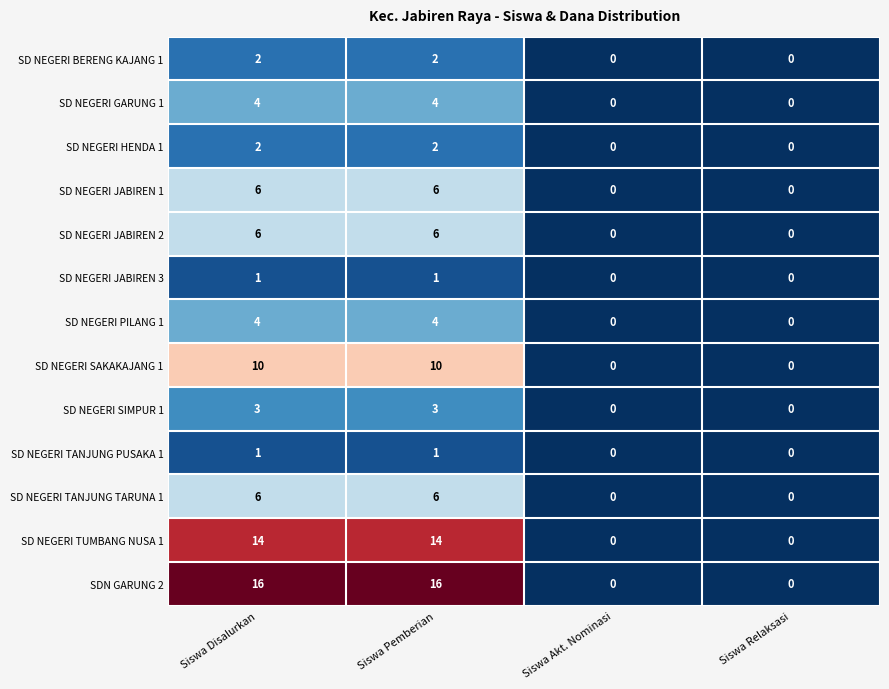

Is it true that SD NEGERI GARUNG 1 equals 0 at Siswa Relaksasi?

True